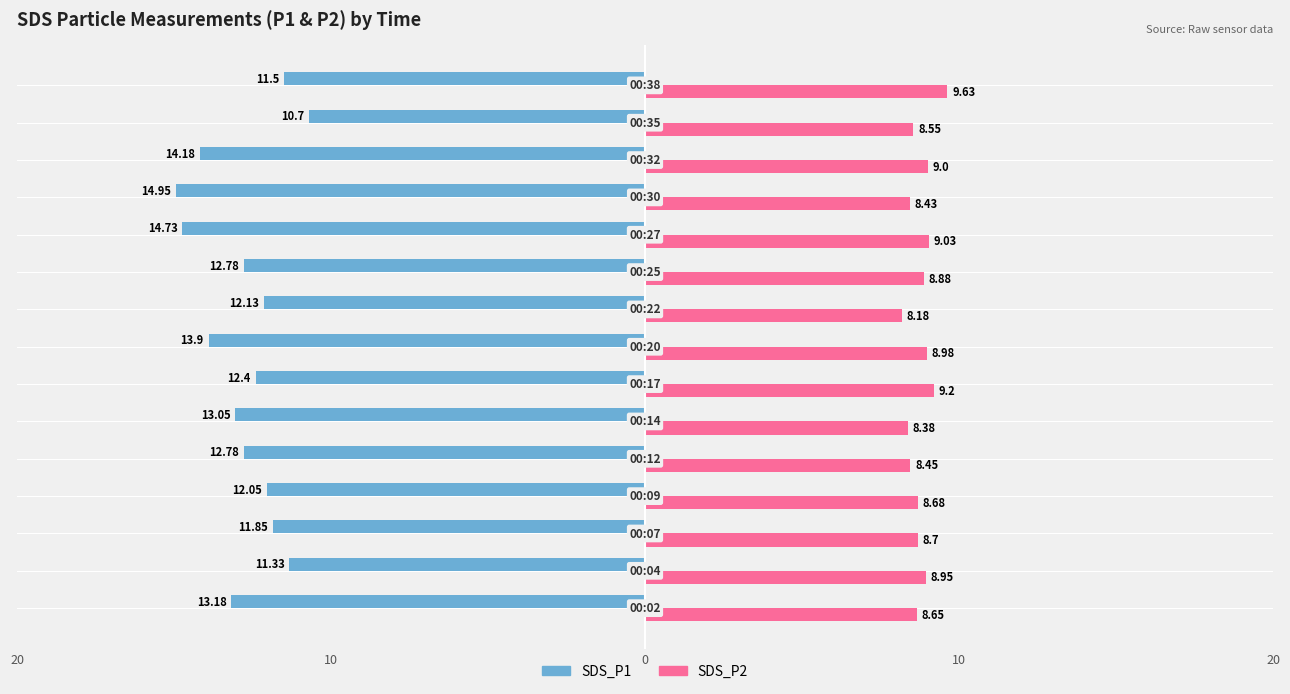

What is the difference between the maximum and minimum values in the SDS_P2 series?

1.5